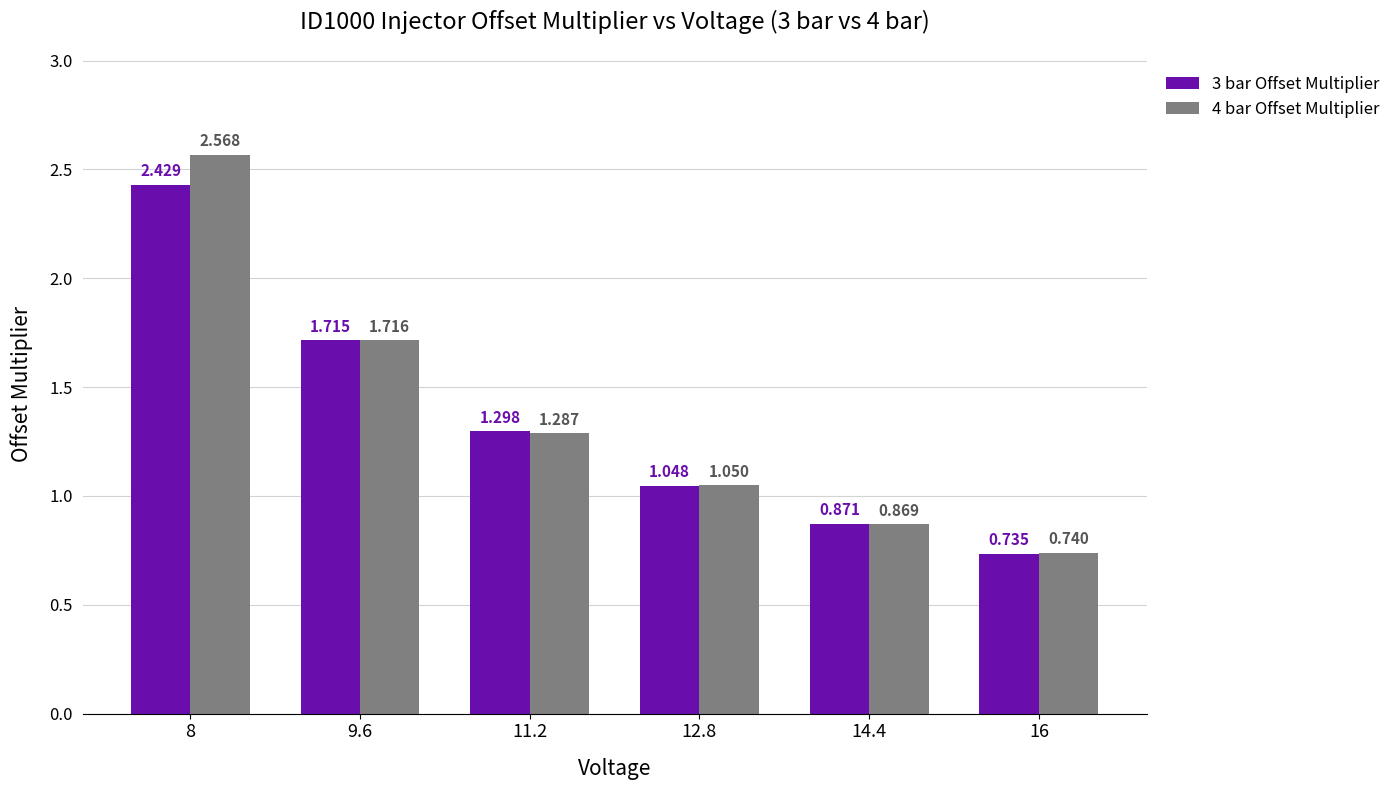

Are the bars horizontal?

No